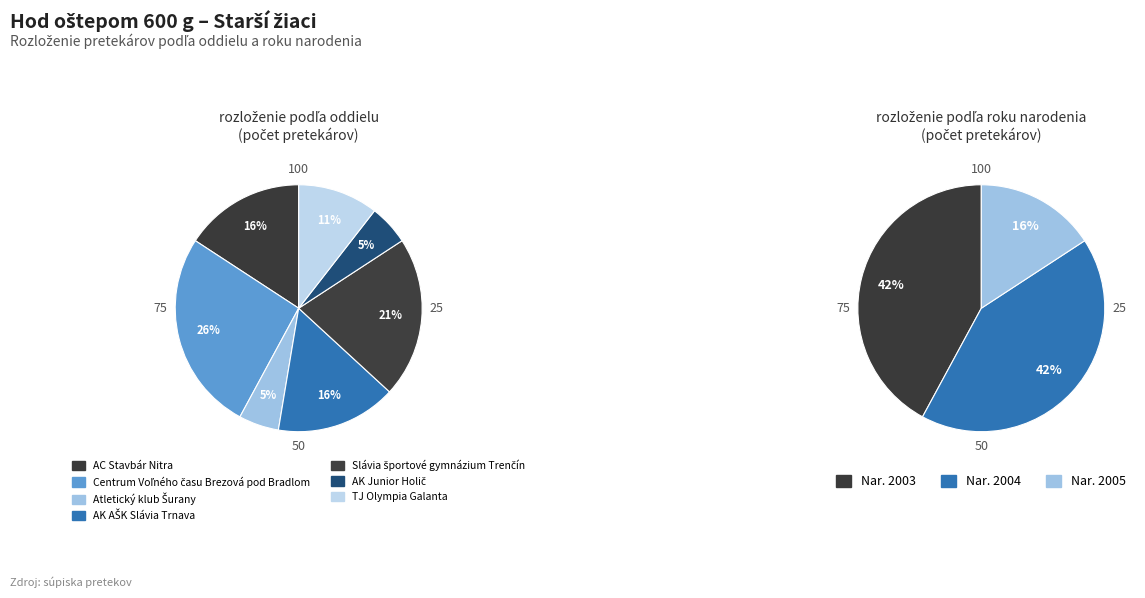

Is it true that Centrum Voľného času Brezová pod Bradlom is 33% of the pie?

False